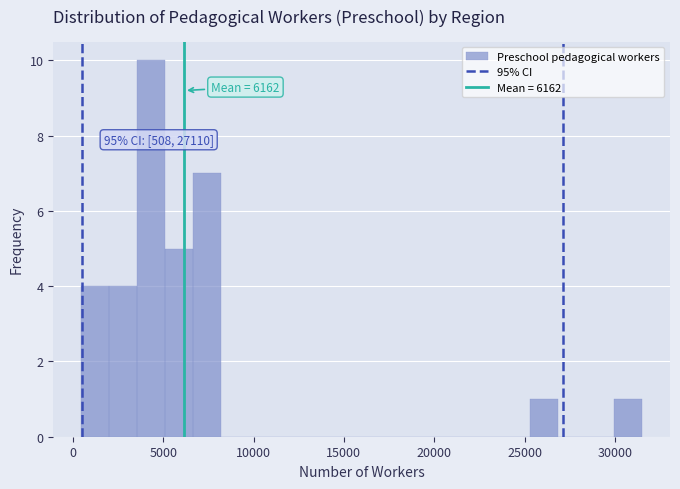

Around what value on the x-axis is the tallest bar? Give the approximate position of its centre, as read against the axis.

4500